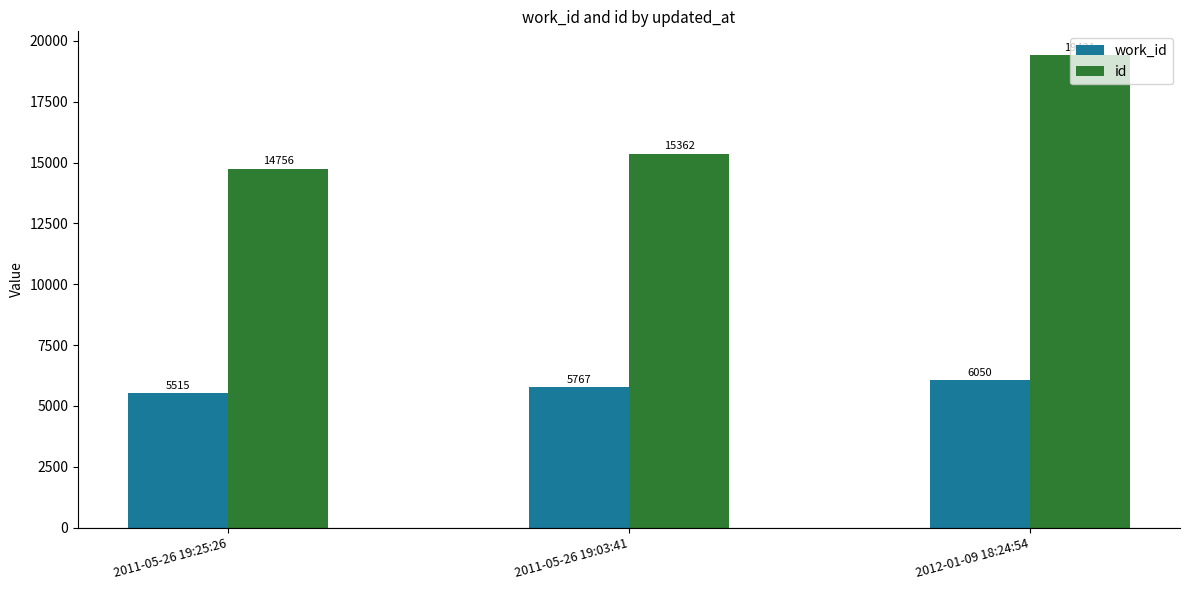

Reading left to right, what are all the values shown in this chart?

work_id: 2011-05-26 19:25:26=5515	2011-05-26 19:03:41=5767	2012-01-09 18:24:54=6050
id: 2011-05-26 19:25:26=14756	2011-05-26 19:03:41=15362	2012-01-09 18:24:54=19421